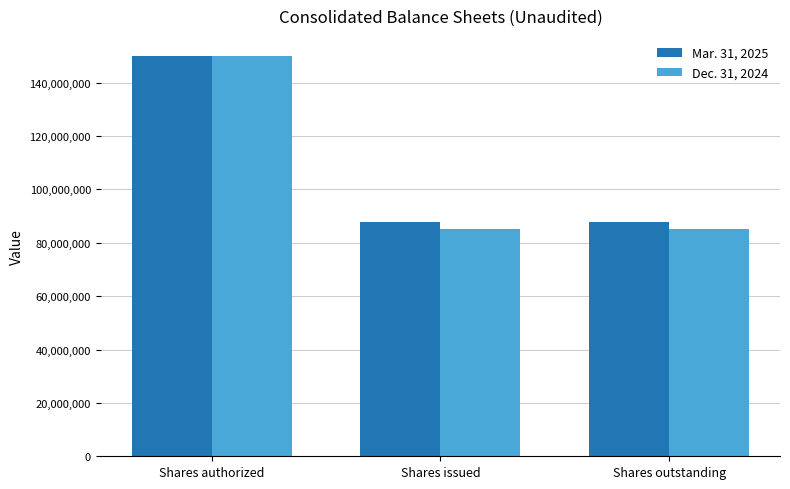

What is the difference between the highest and lowest values at Shares outstanding?

2805239